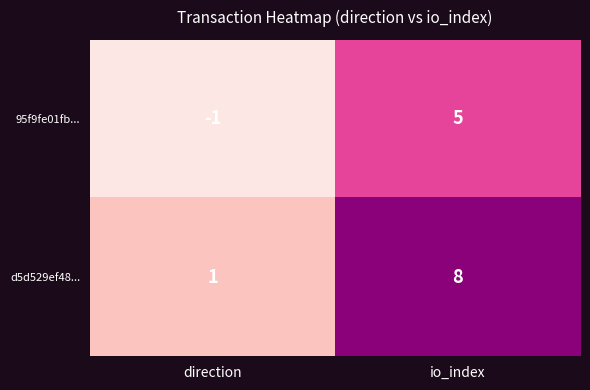

What is the maximum value shown in the chart?

8